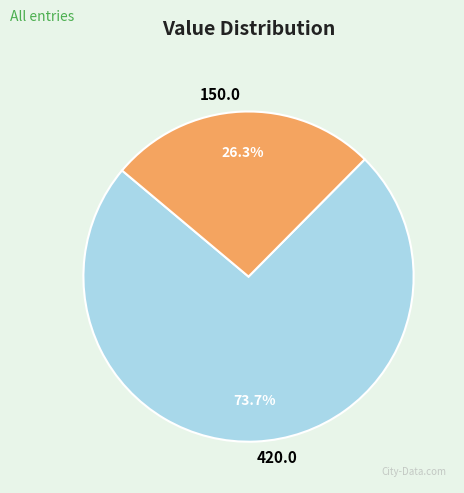

Combined, do 420.0 and 150.0 account for over 50%?

Yes